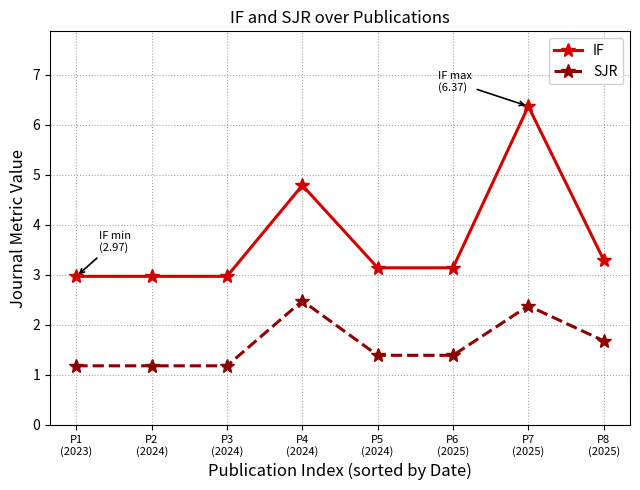

What is the difference between the SJR values at P6
(2025) and P7
(2025)?

1.0